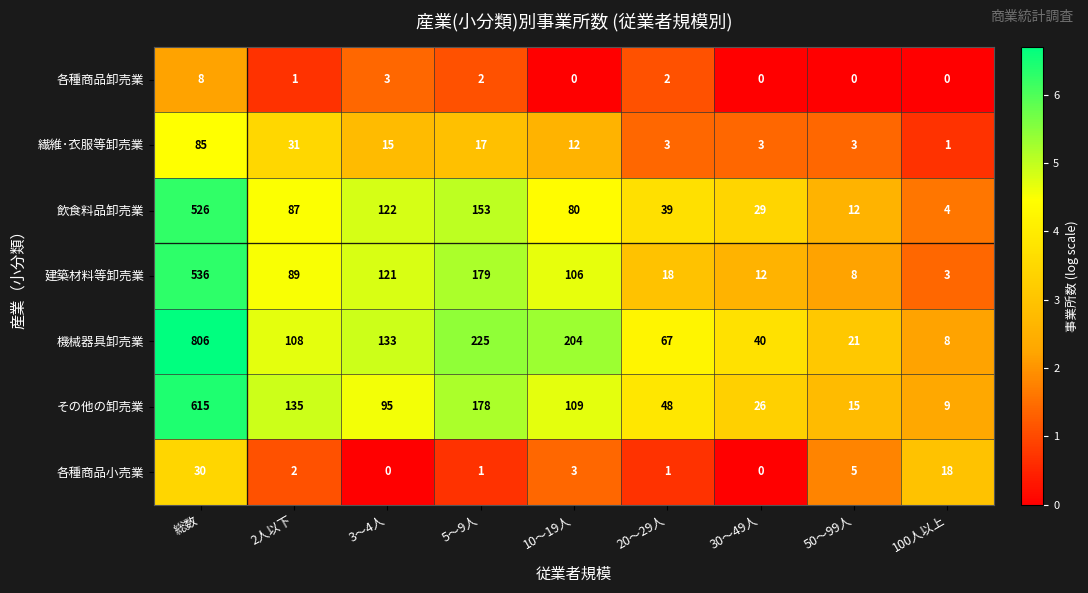

Where does the 飲食料品卸売業 series first go above 80?

総数